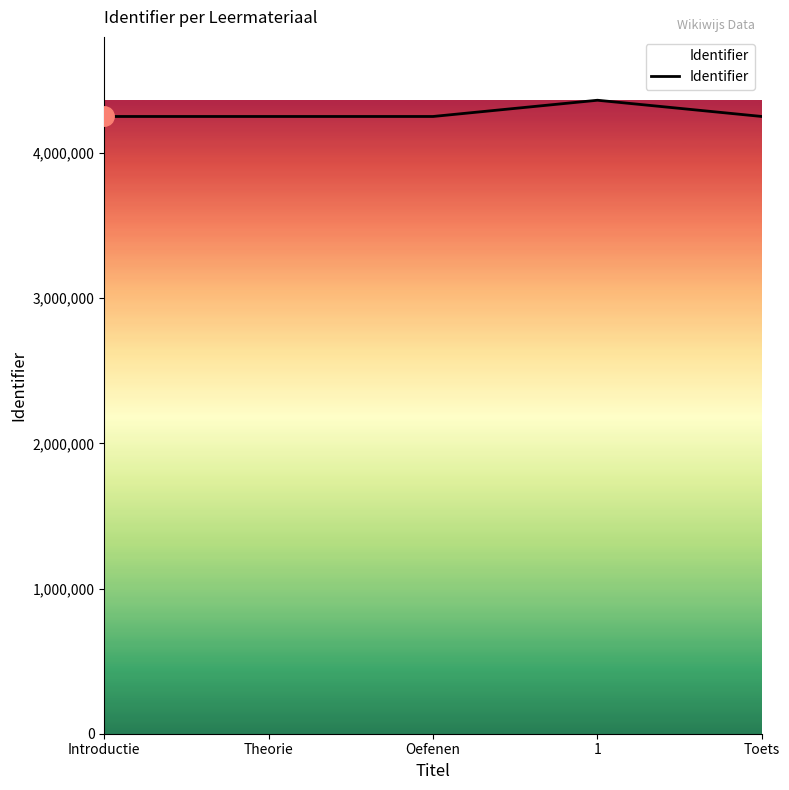

True or false: there are more than 0 points higher than both neighbors.

True